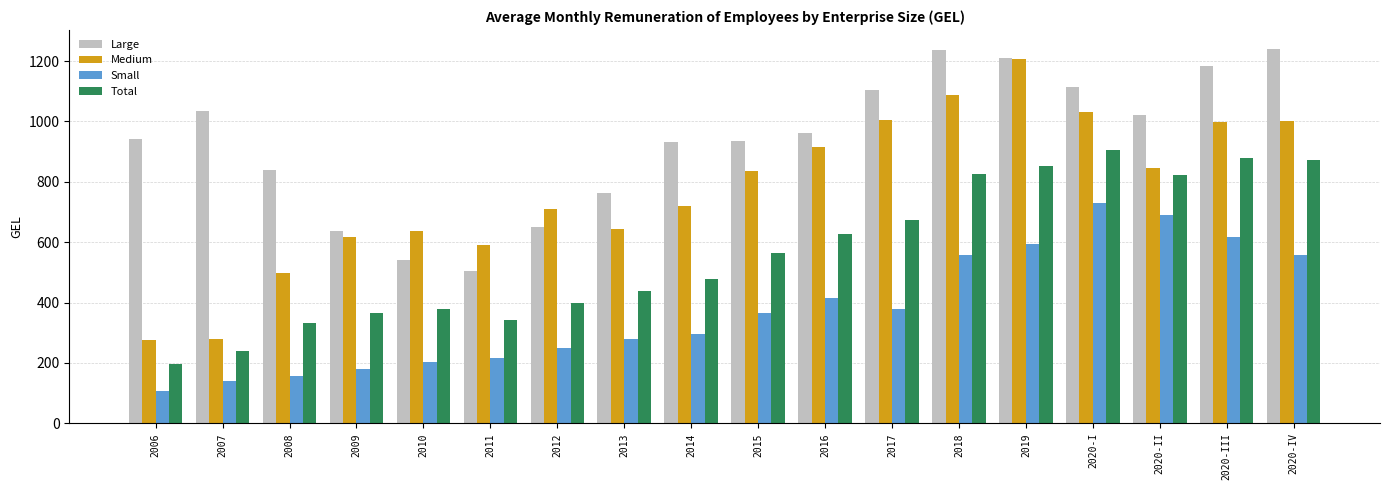

What is the approximate value of Large at 2016?

960.9